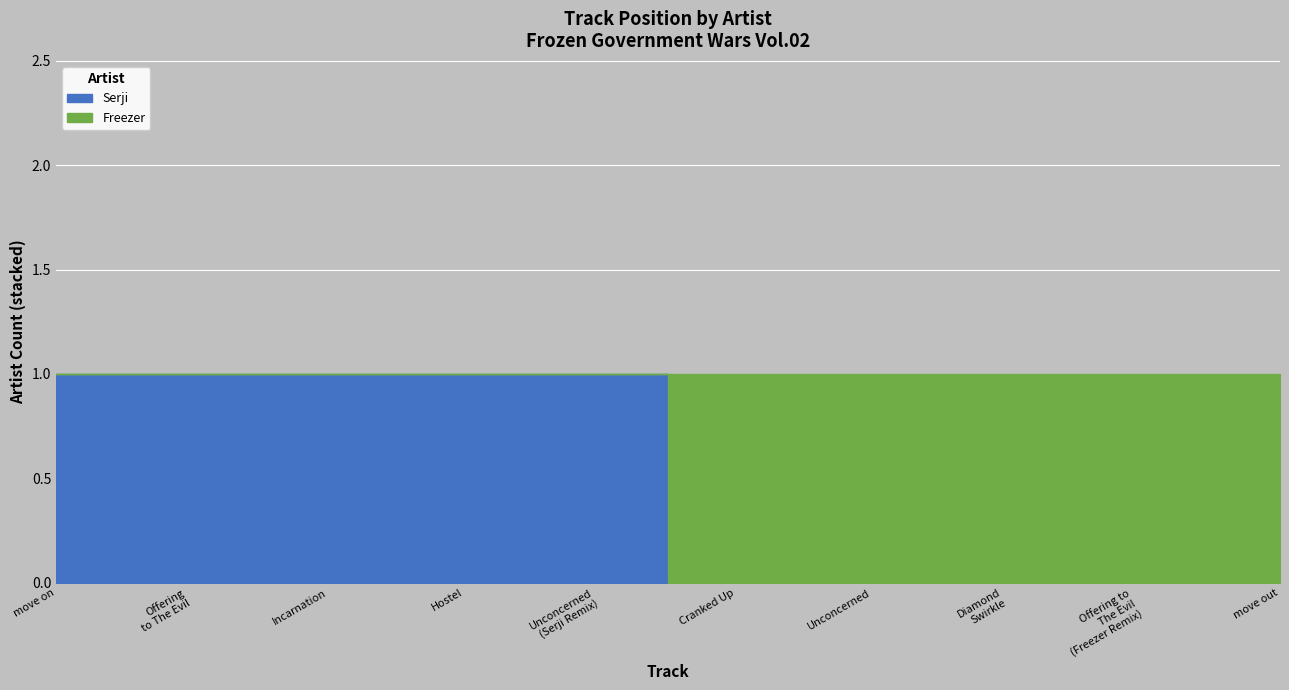

Which series has the largest total across all categories?

Freezer